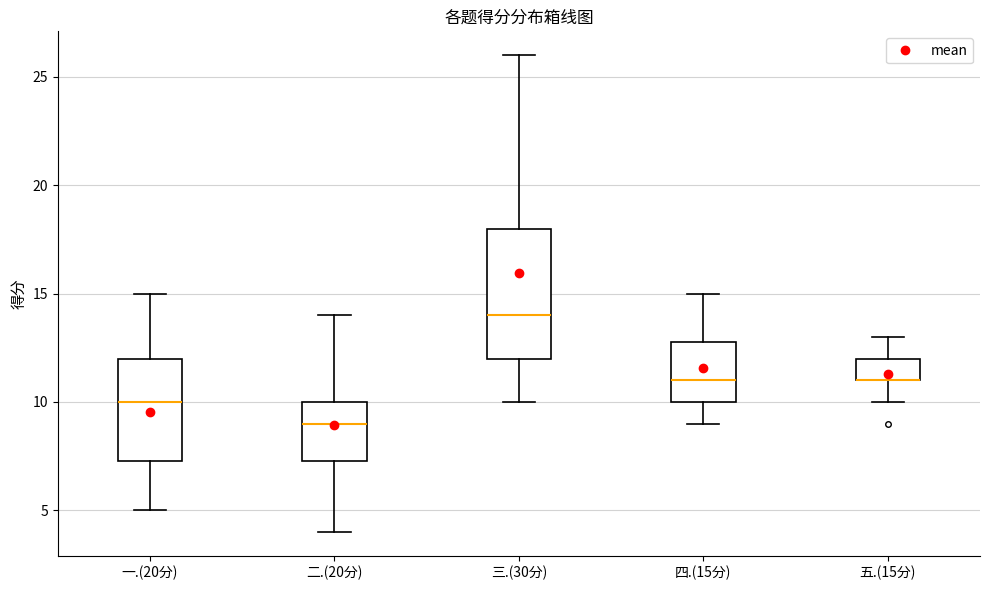

Where does the median line of the box for 一.(20分) sit on the y-axis? The values are not printed on the chart, so give them approximately, as read against the axis.

10.0